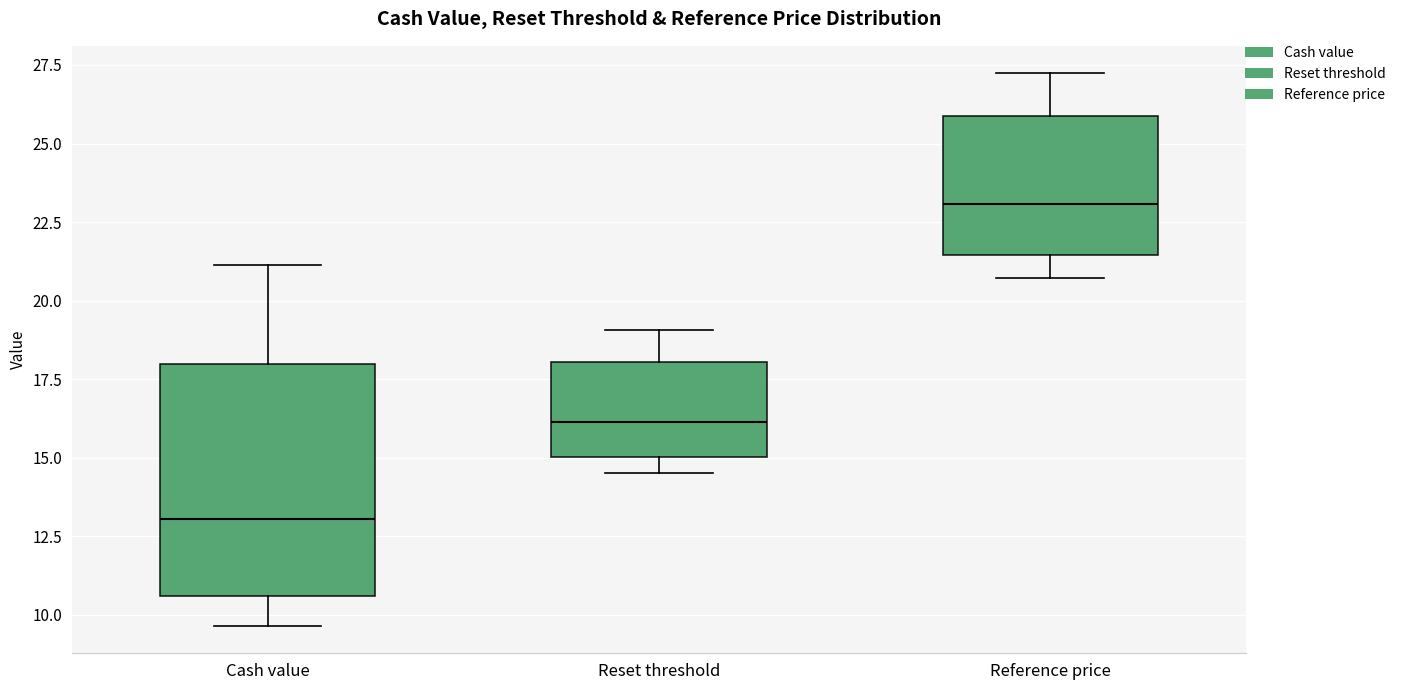

Comparing the boxes themselves (not the whiskers), which one is the tallest?

Cash value